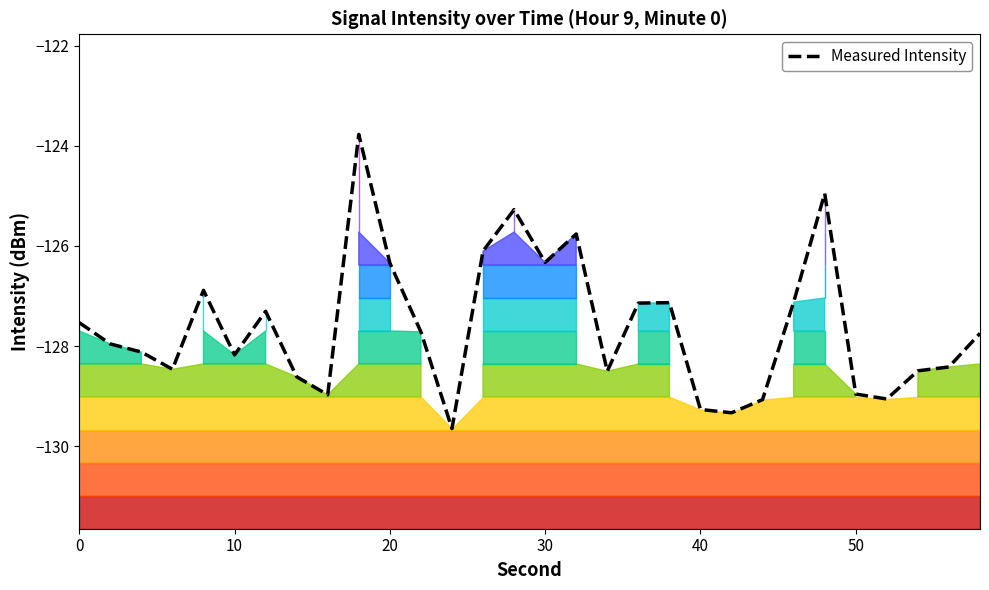

What is the minimum value for Measured Intensity?

-129.6